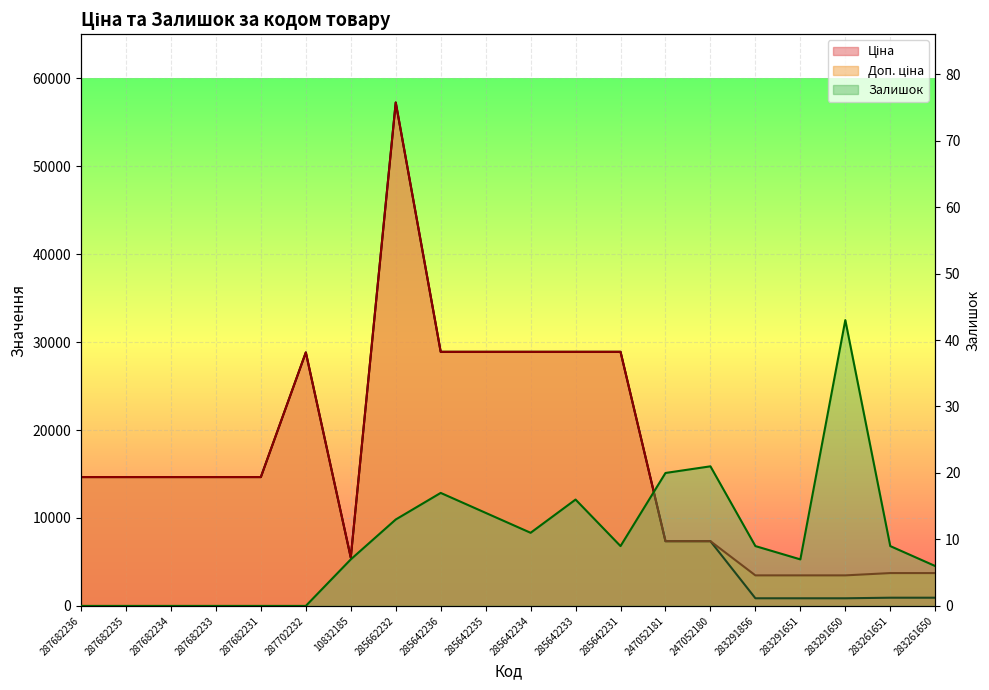

What are all the series names shown in the legend?

Ціна, Доп. ціна, Залишок